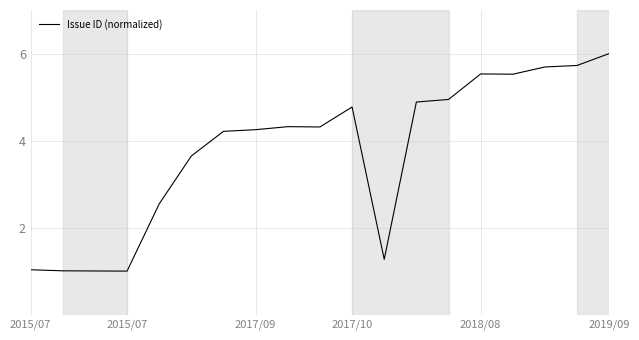

What is the greatest value displayed?

6.0